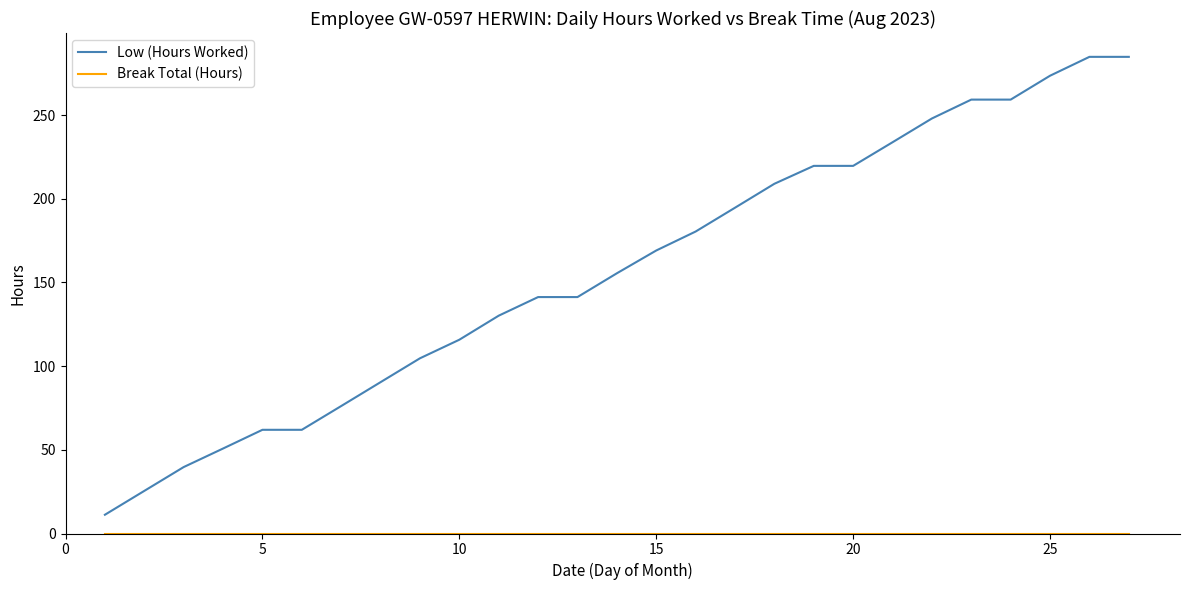

Which series has the largest total across all categories?

Low (Hours Worked)